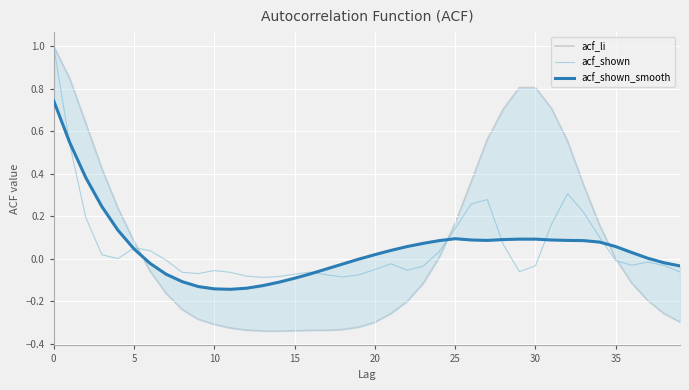

How many series are shown in this chart?

3